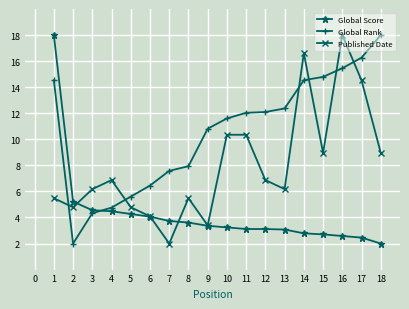

What is the maximum value for Published Date?

18.0